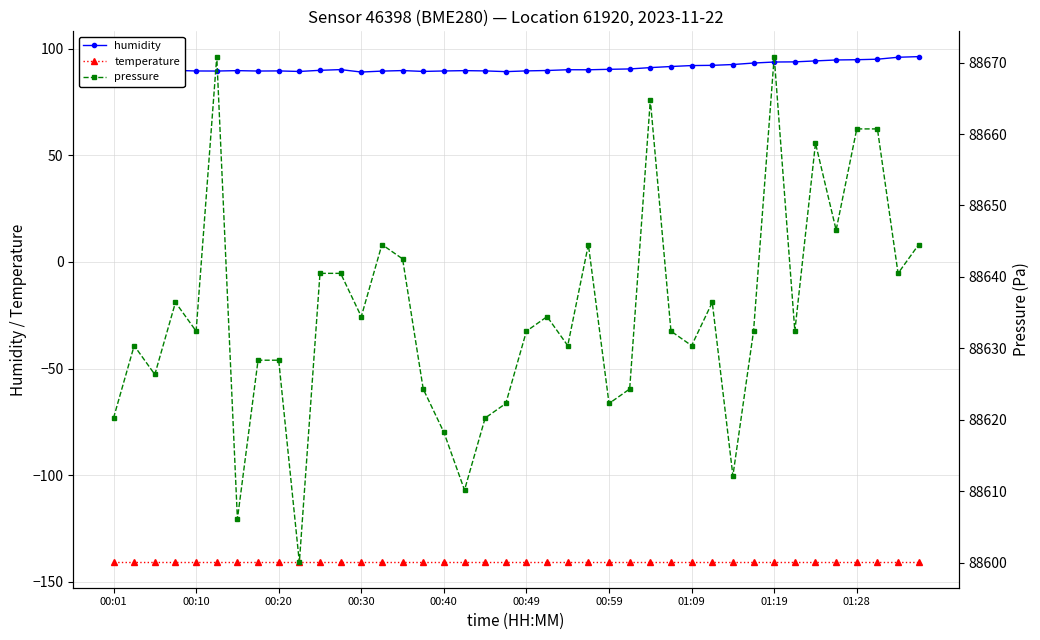

What is the highest value of the humidity series?

96.3